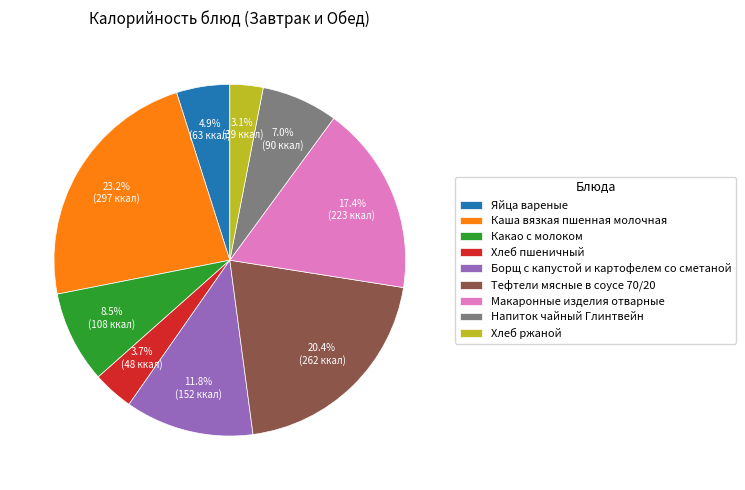

Which has a higher value, Хлеб ржаной or Каша вязкая пшенная молочная?

Каша вязкая пшенная молочная